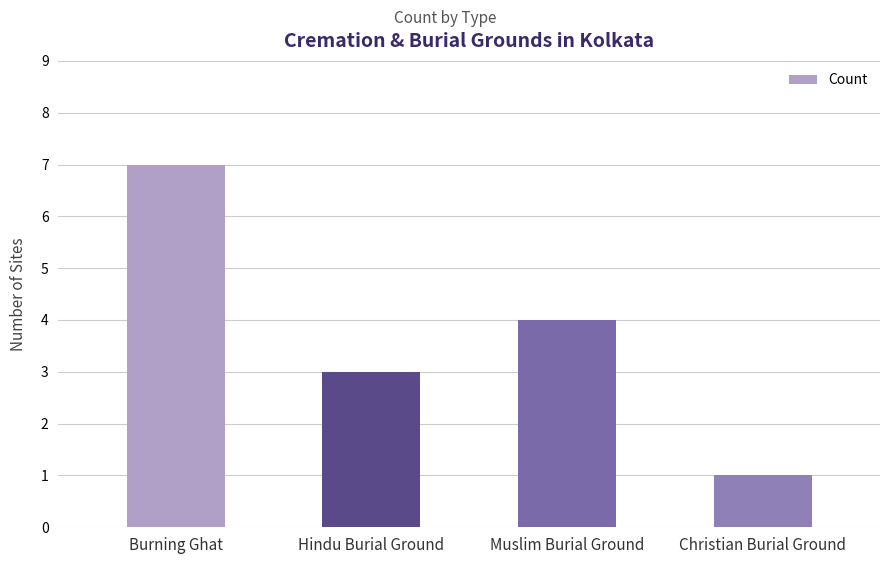

What is the value of the 3rd bar from the left?

4